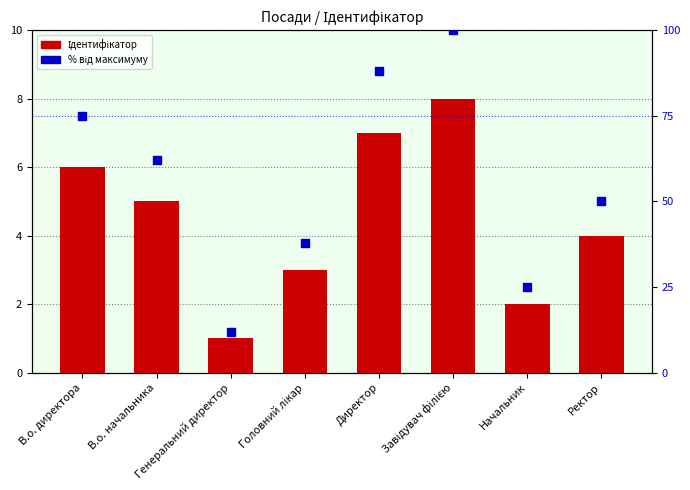

Which series has the largest Y range (max minus min)?

% від максимуму